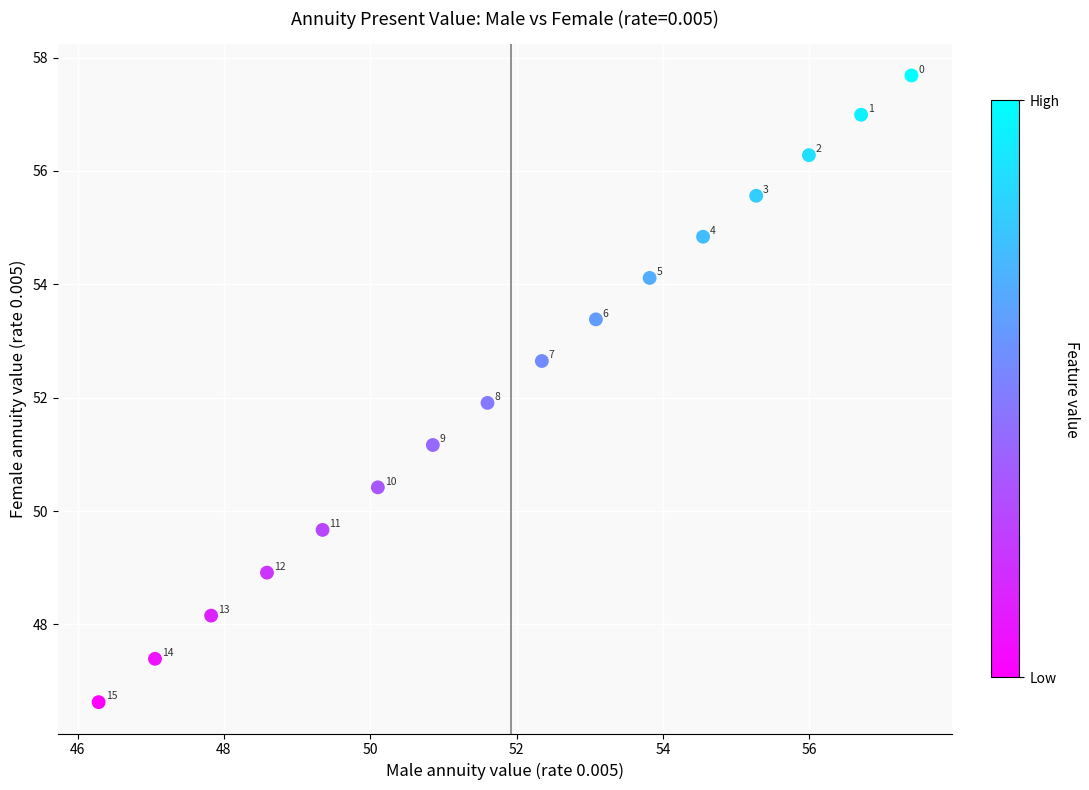

What Y value in the scatter plot is closest to 52?

51.9